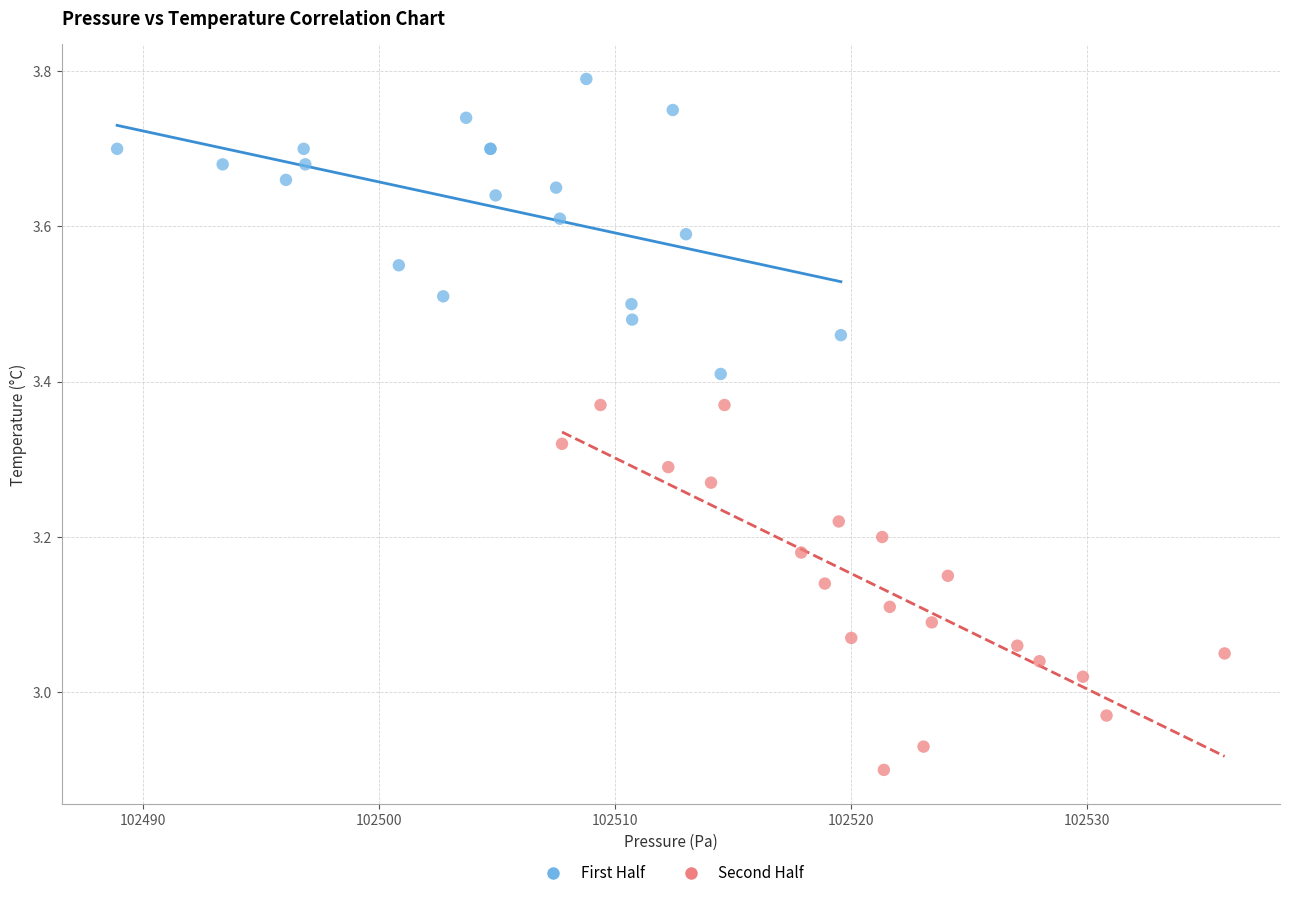

What are all the series names shown in the legend?

First Half, Second Half